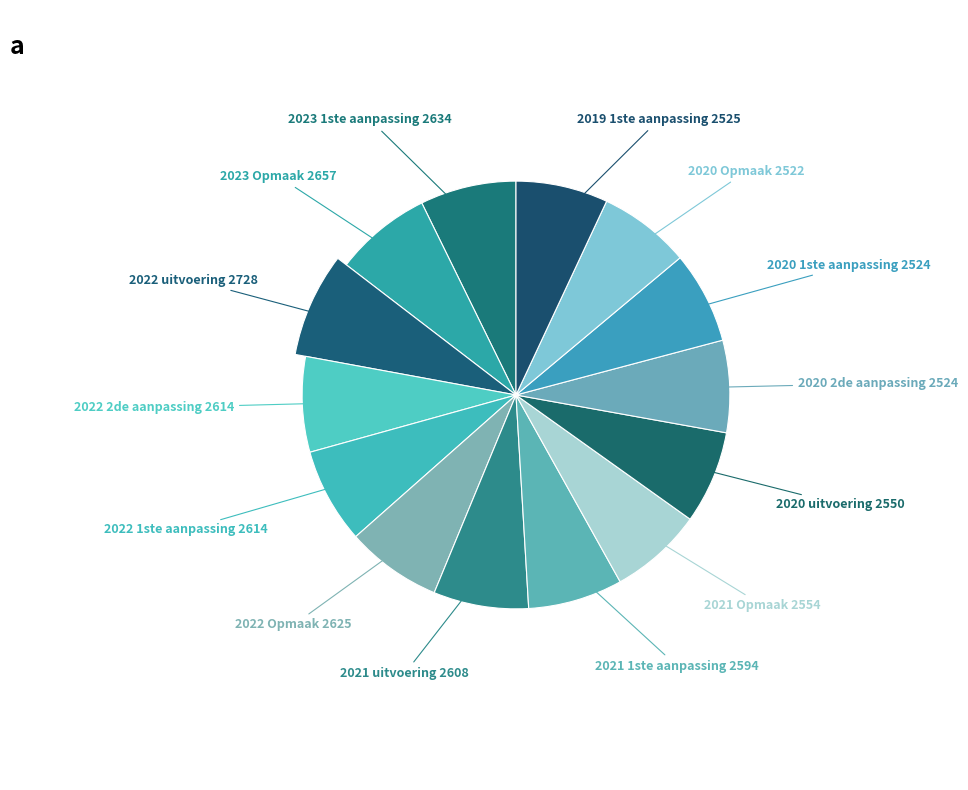

How many slices are in this pie chart?

14